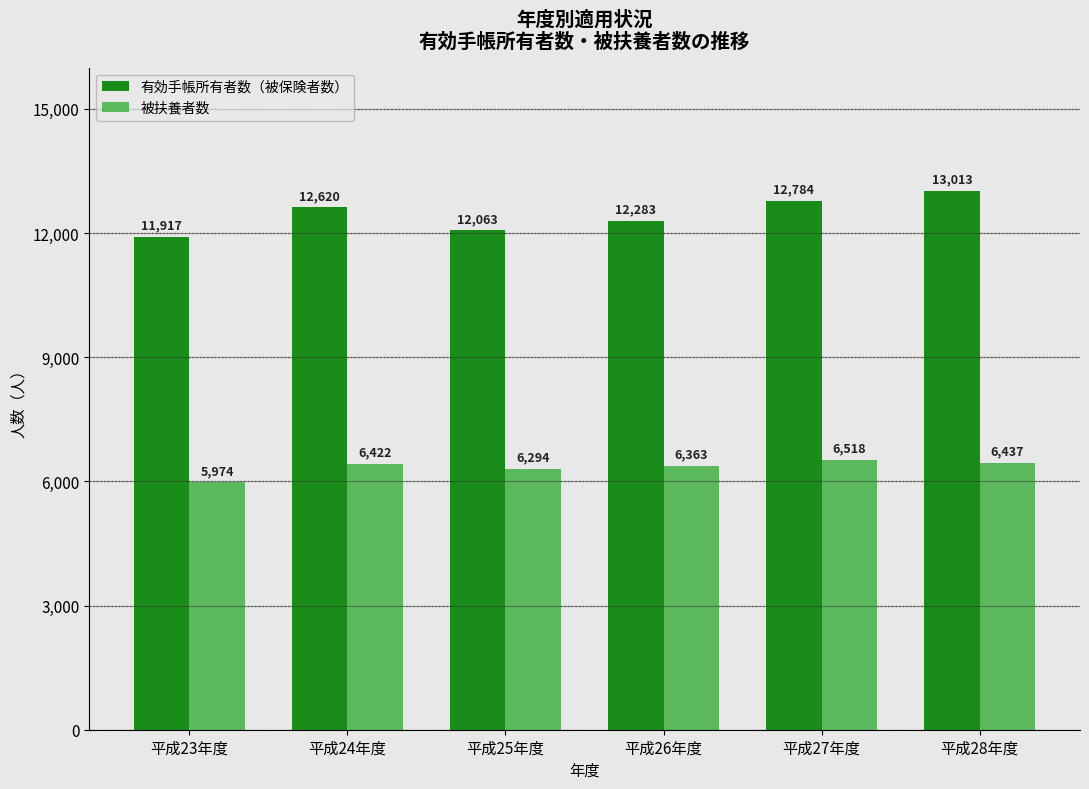

Where is 有効手帳所有者数（被保険者数） nearest to the value 12465?

平成24年度